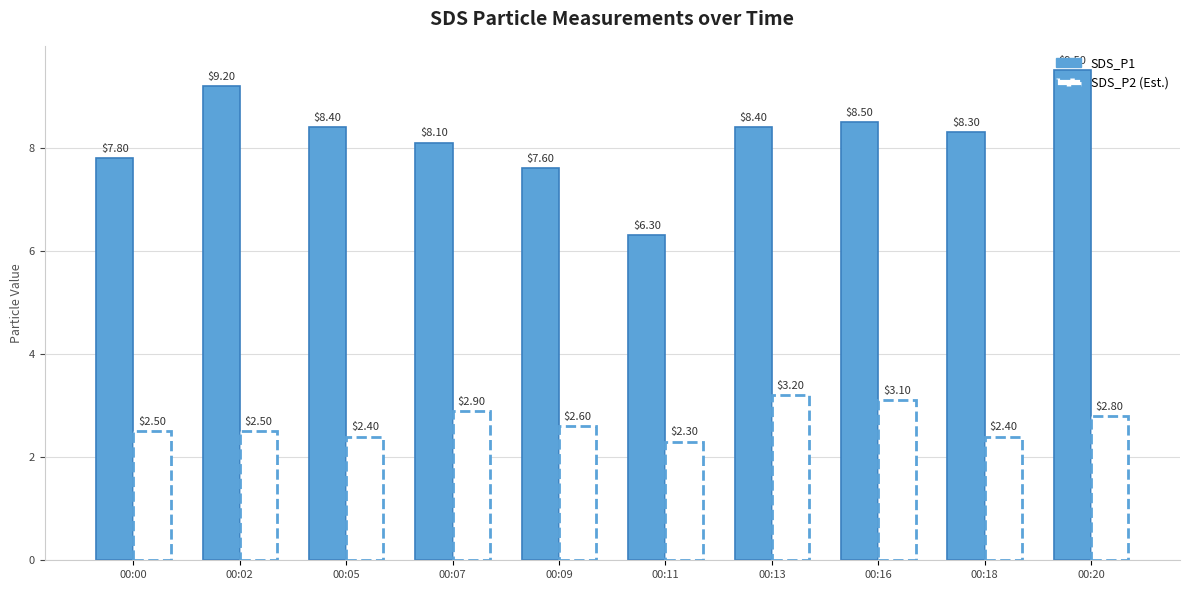

What is the difference between the highest and lowest values at 00:00?

5.3